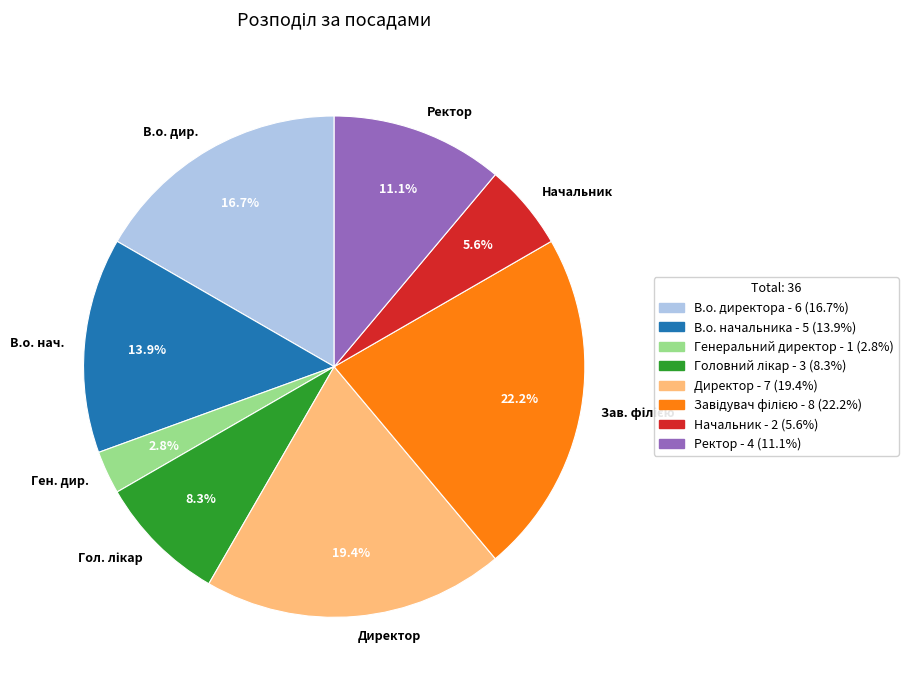

Is it true that Ректор is 3% of the pie?

False